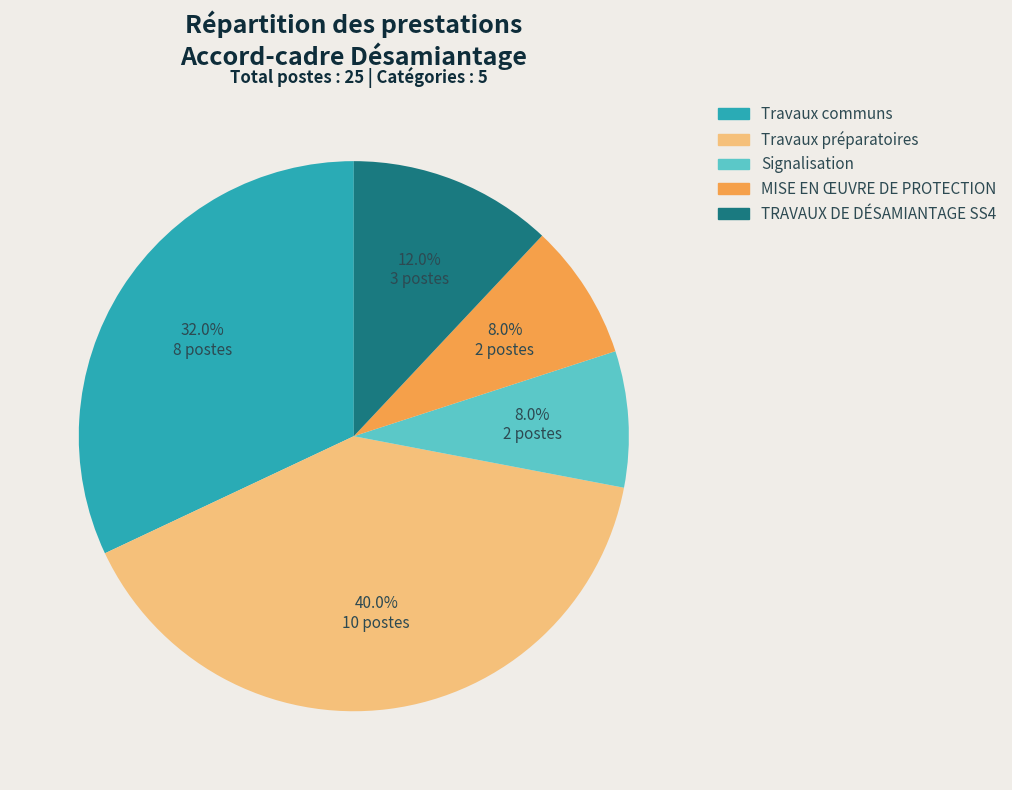

To the nearest percent, what is the average slice percentage?

20%